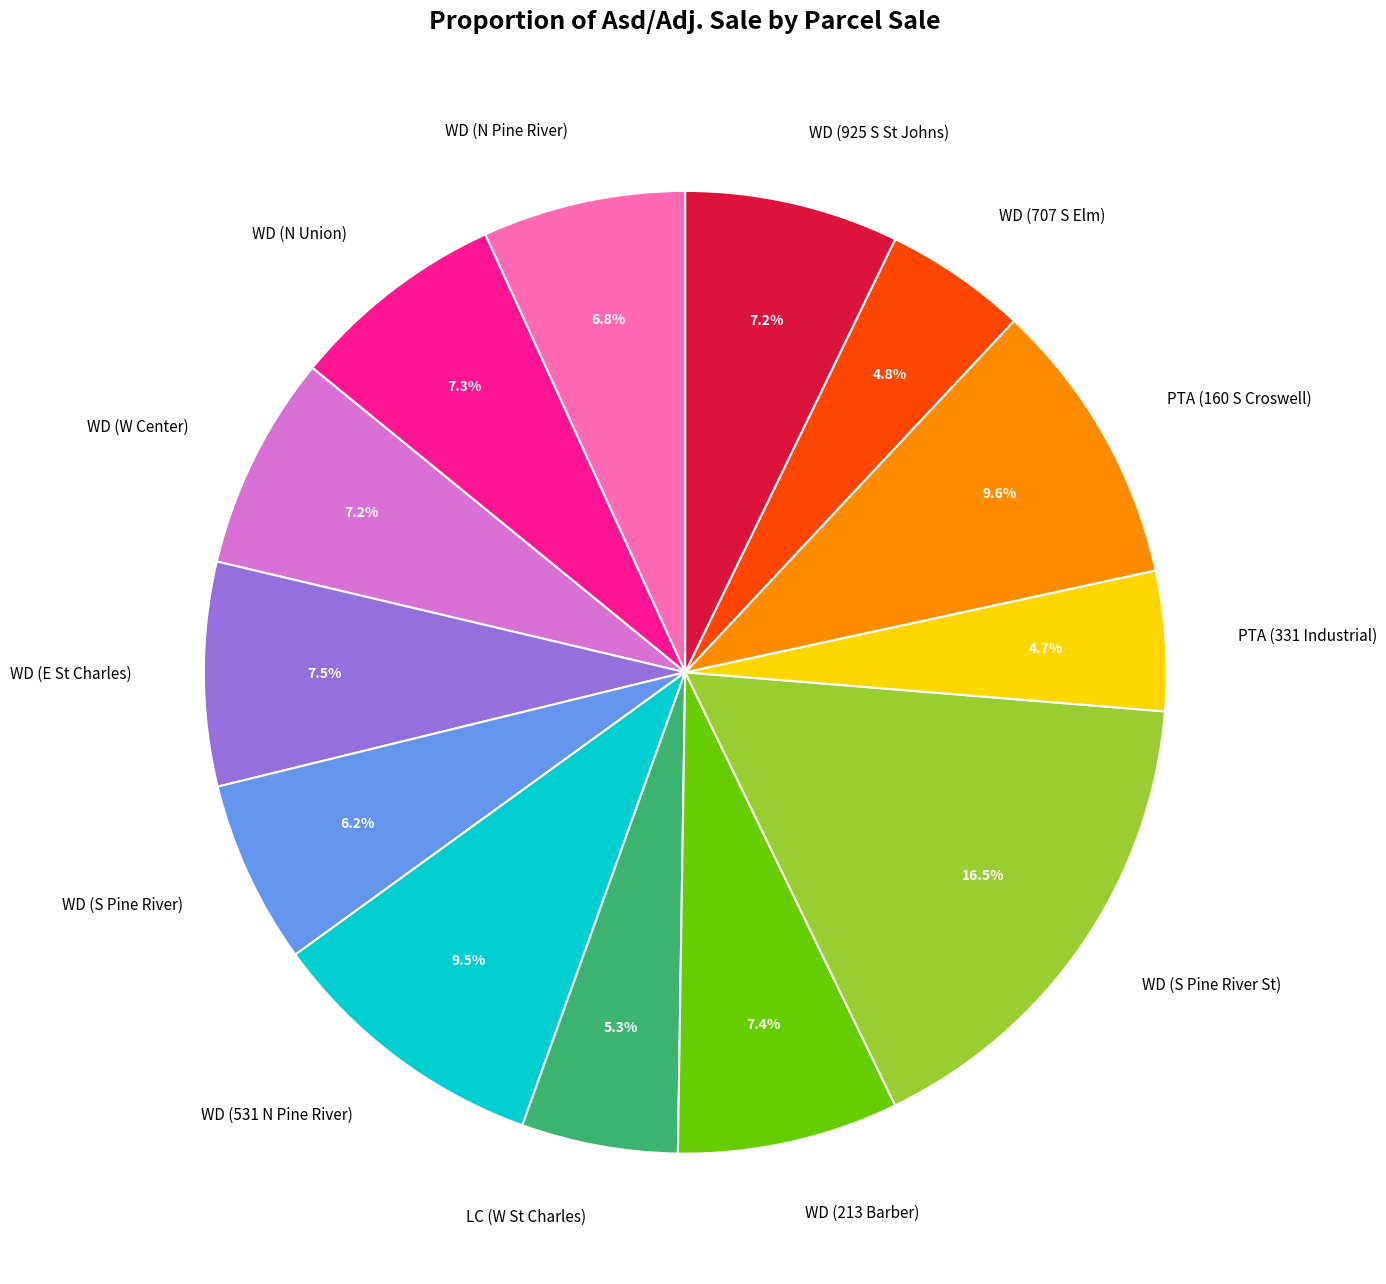

Which has a higher value, WD (531 N Pine River) or WD (707 S Elm)?

WD (531 N Pine River)